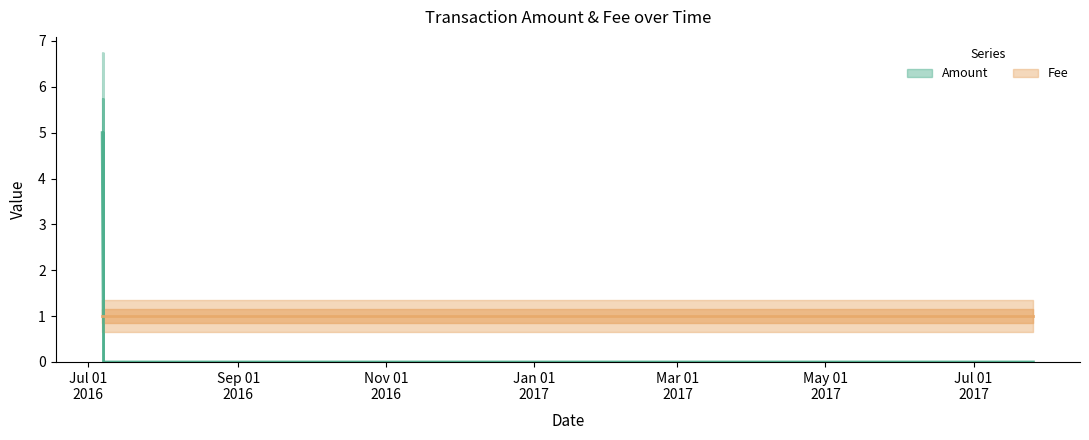

True or false: Fee (central) and Amount (central) cross at least once.

False